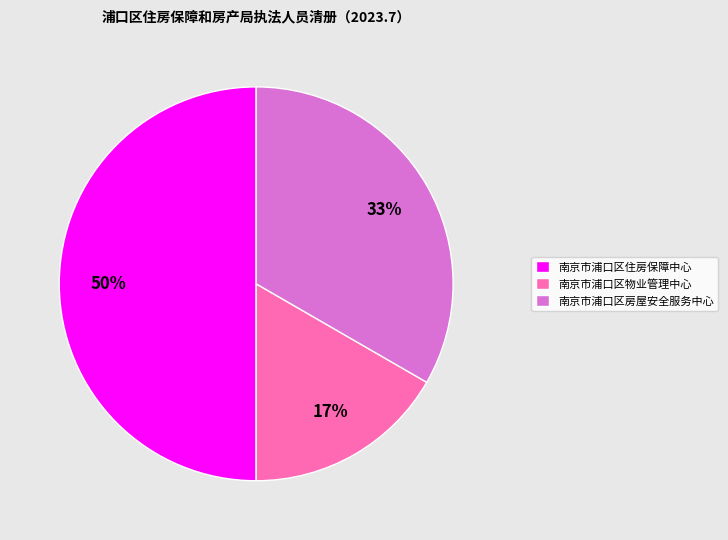

Is the sum of 南京市浦口区住房保障中心 and 南京市浦口区房屋安全服务中心 greater than half?

Yes